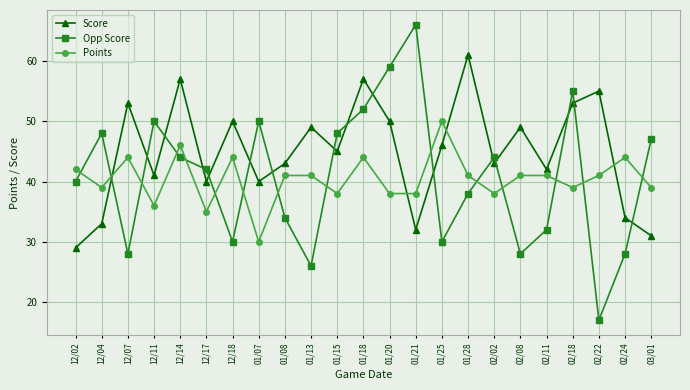

Which category has the lowest value in the Score series?

12/02